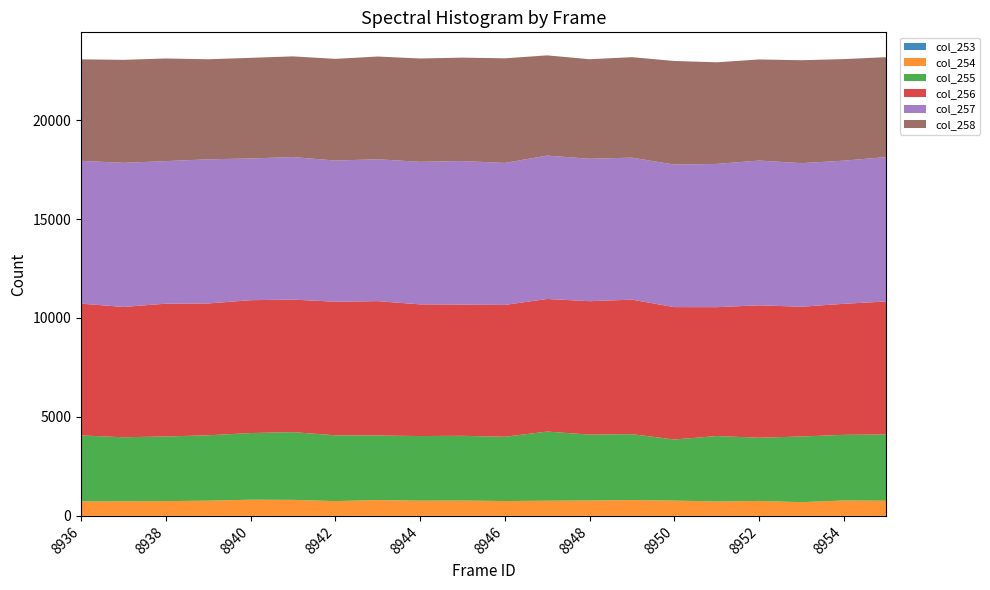

Reading left to right, list all the values displayed in this chart.

col_253: 8936=3	8937=3	8938=6	8939=3	8940=3	8941=4	8942=3	8943=3	8944=7	8945=8	8946=5	8947=4	8948=7	8949=6	8950=5	8951=6	8952=4	8953=2	8954=4	8955=1
col_254: 8936=729	8937=736	8938=742	8939=767	8940=815	8941=805	8942=745	8943=797	8944=762	8945=767	8946=746	8947=763	8948=772	8949=793	8950=768	8951=723	8952=752	8953=692	8954=775	8955=765
col_255: 8936=3333	8937=3234	8938=3265	8939=3303	8940=3368	8941=3423	8942=3324	8943=3263	8944=3265	8945=3272	8946=3247	8947=3494	8948=3328	8949=3332	8950=3086	8951=3306	8952=3194	8953=3318	8954=3316	8955=3349
col_256: 8936=6659	8937=6584	8938=6709	8939=6661	8940=6712	8941=6698	8942=6748	8943=6787	8944=6654	8945=6629	8946=6661	8947=6699	8948=6741	8949=6794	8950=6689	8951=6511	8952=6690	8953=6556	8954=6621	8955=6719
col_257: 8936=7216	8937=7281	8938=7203	8939=7282	8940=7160	8941=7201	8942=7133	8943=7169	8944=7202	8945=7252	8946=7174	8947=7244	8948=7196	8949=7175	8950=7201	8951=7238	8952=7314	8953=7254	8954=7232	8955=7296
col_258: 8936=5127	8937=5203	8938=5186	8939=5055	8940=5085	8941=5086	8942=5138	8943=5190	8944=5220	8945=5226	8946=5285	8947=5064	8948=5029	8949=5077	8950=5235	8951=5133	8952=5107	8953=5200	8954=5131	8955=5048